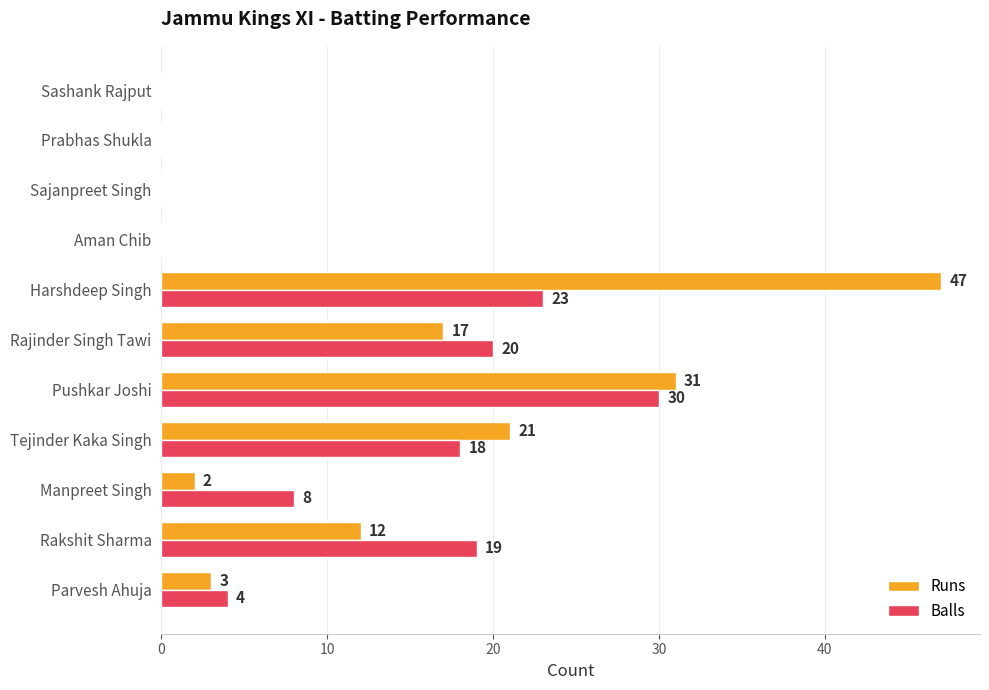

What is the sum of all Balls values?

122